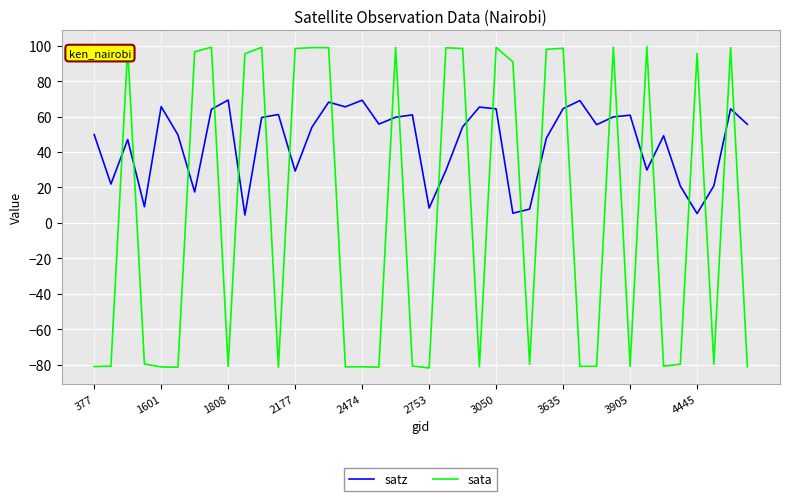

Which series has the widest spread of values?

sata